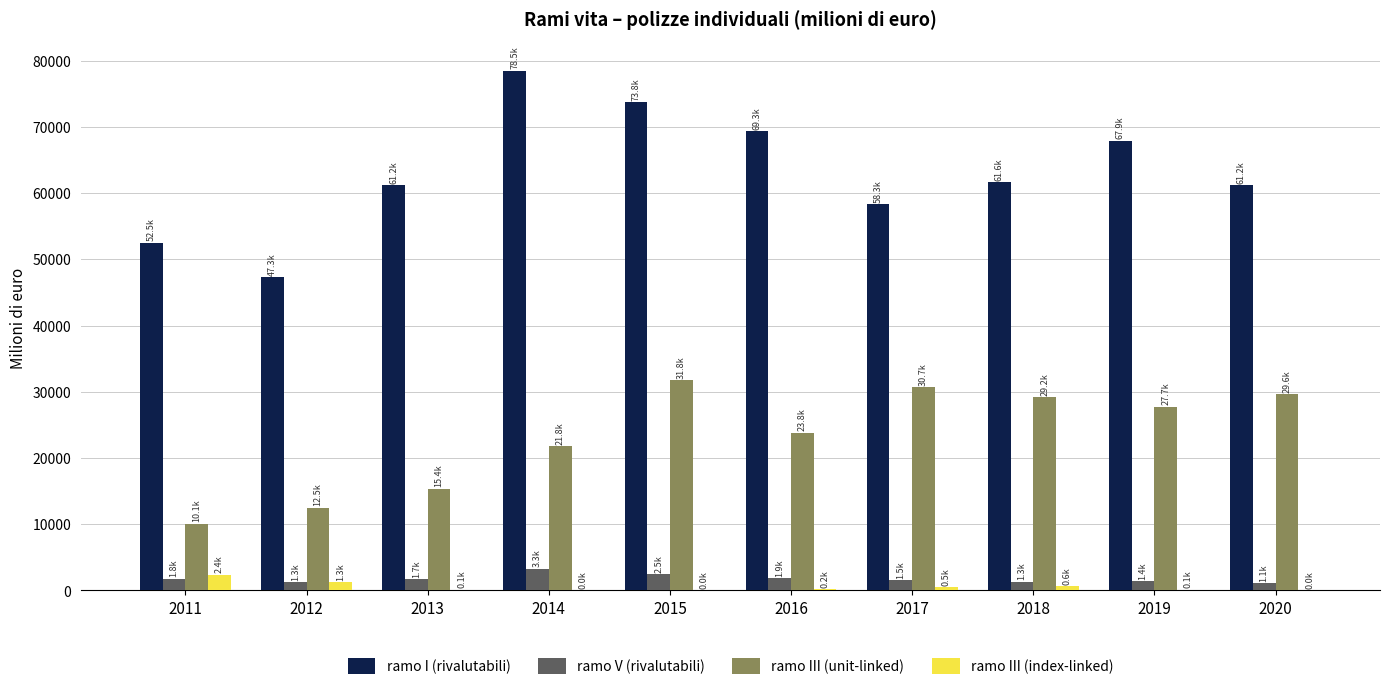

Which series has the largest total across all categories?

ramo I (rivalutabili)